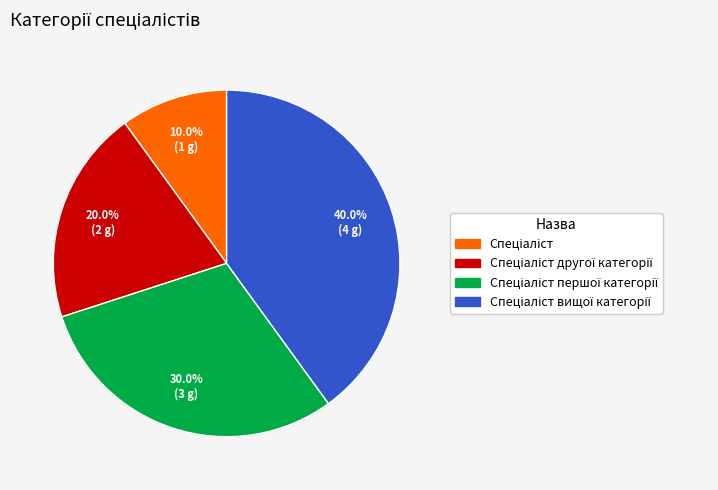

Is there a majority slice in this chart?

No